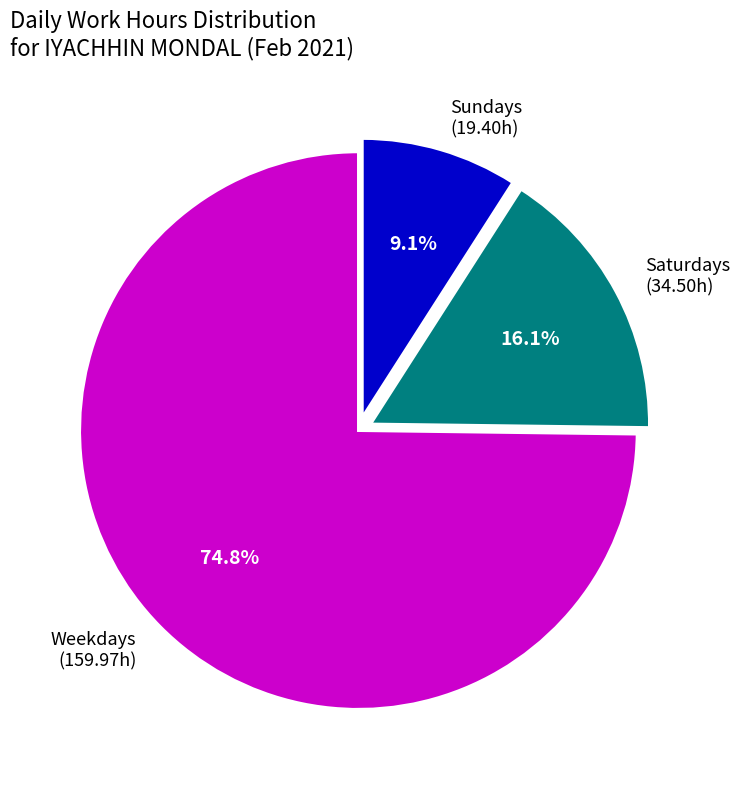

Is there a majority slice in this chart?

Yes